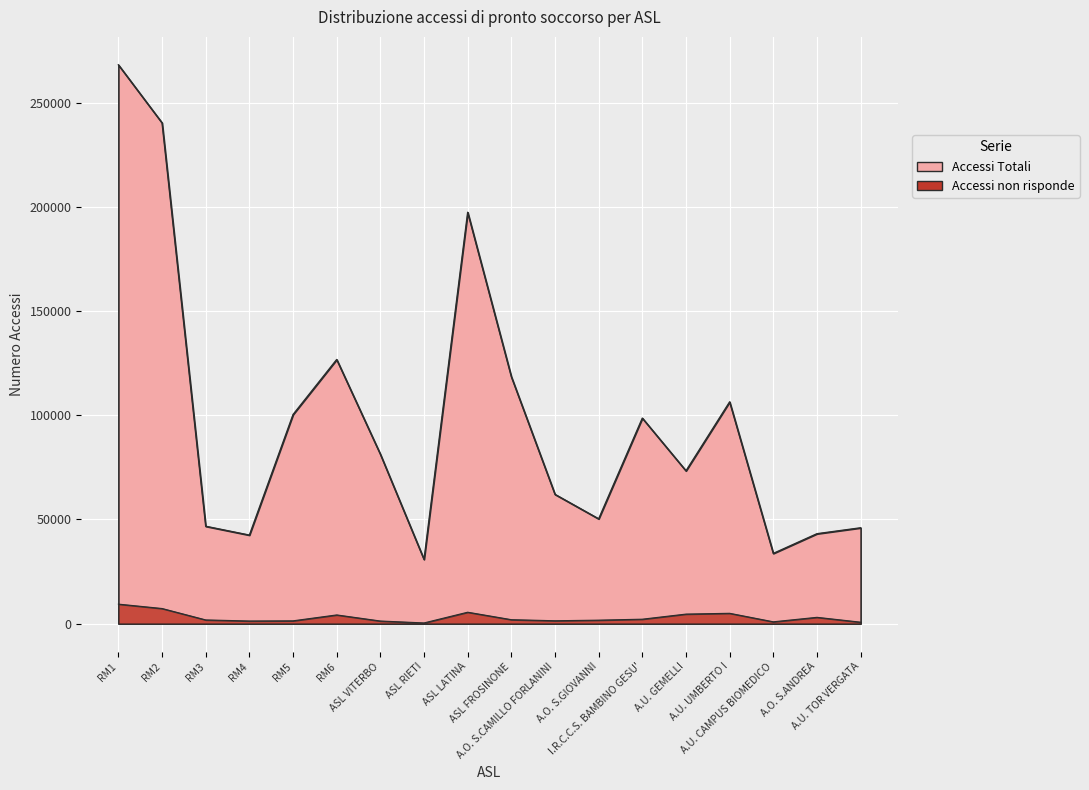

Where is the first local maximum for Accessi Totali?

RM6